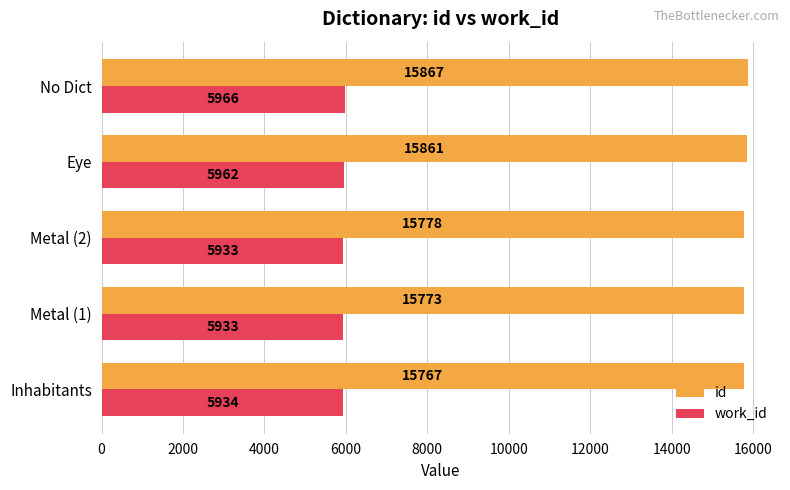

How many categories are shown in the chart?

5